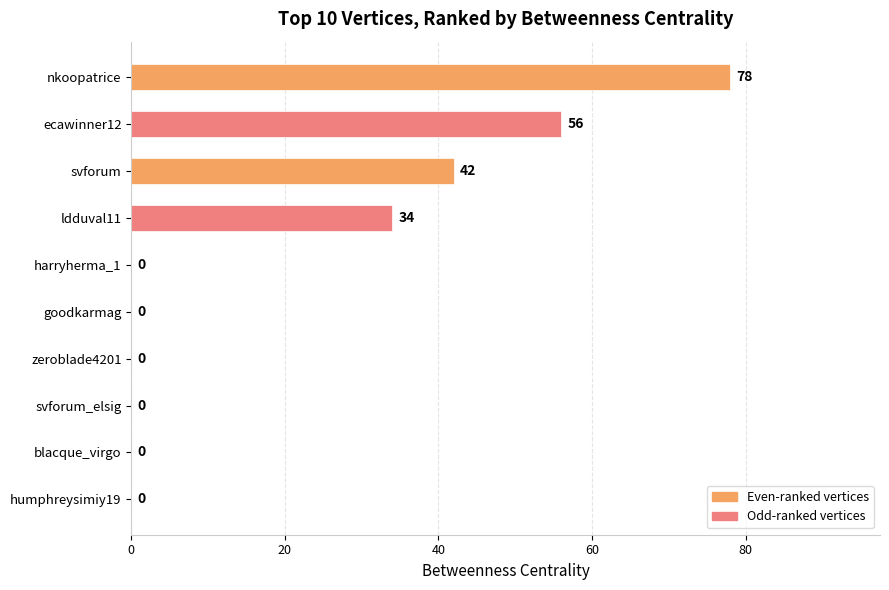

What is the sum of the values at humphreysimiy19 and nkoopatrice?

78